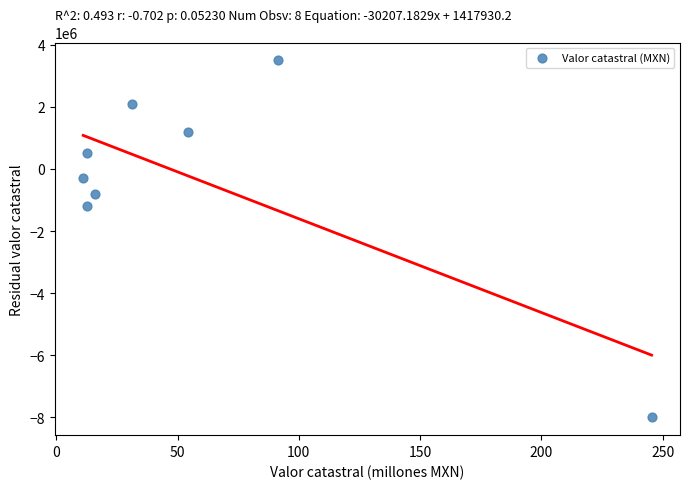

What Y value in the scatter plot is closest to -2250000?

-1200000